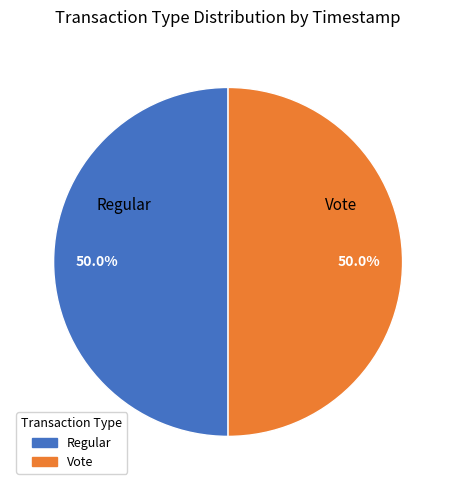

What portion of the pie excludes Vote?

50.0%